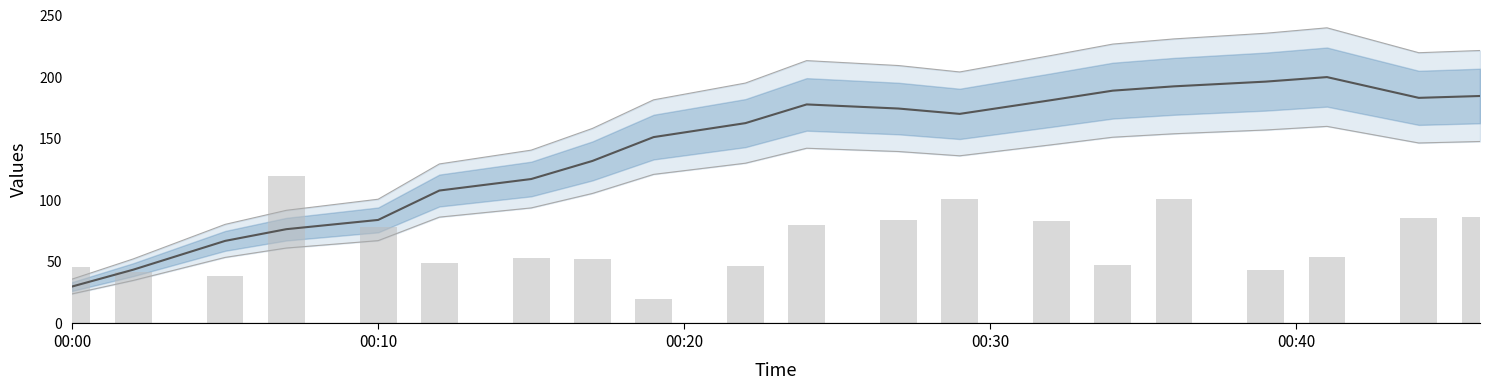

Count the number of categories in the chart.

20